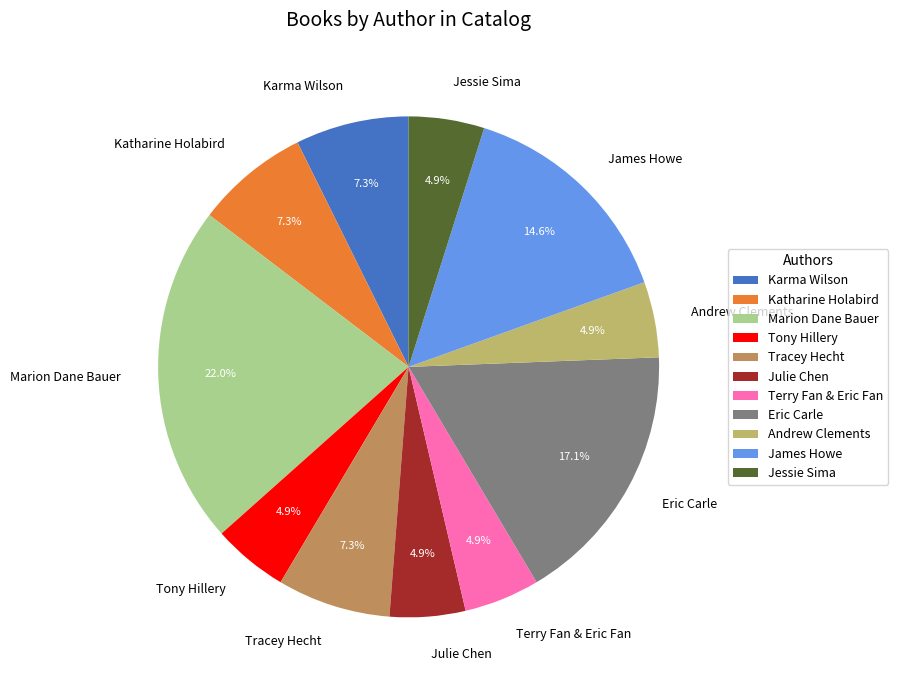

Do Andrew Clements and Karma Wilson together represent more than half of the pie?

No